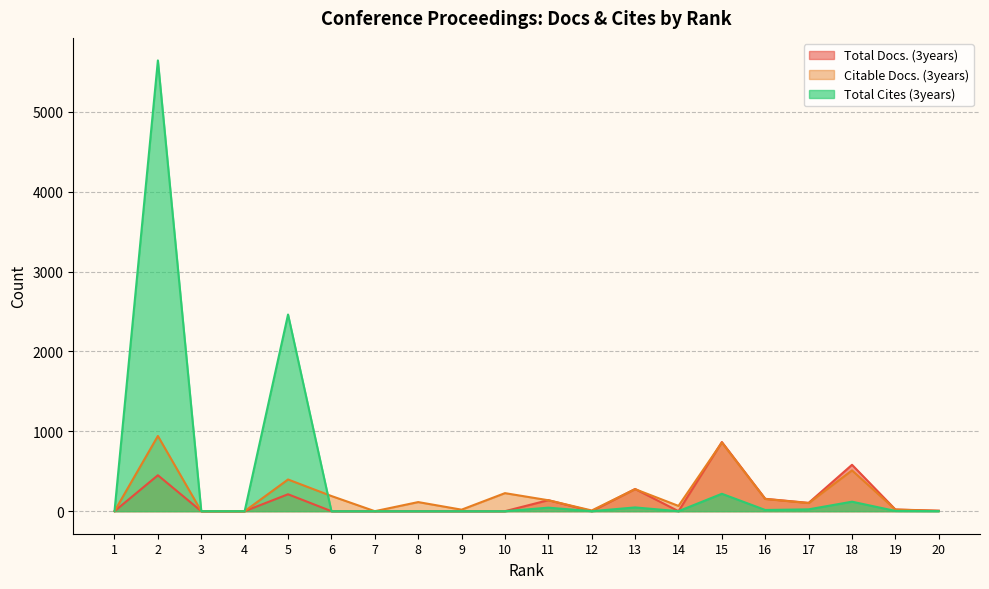

What is the difference between the highest and lowest values at 12?

9